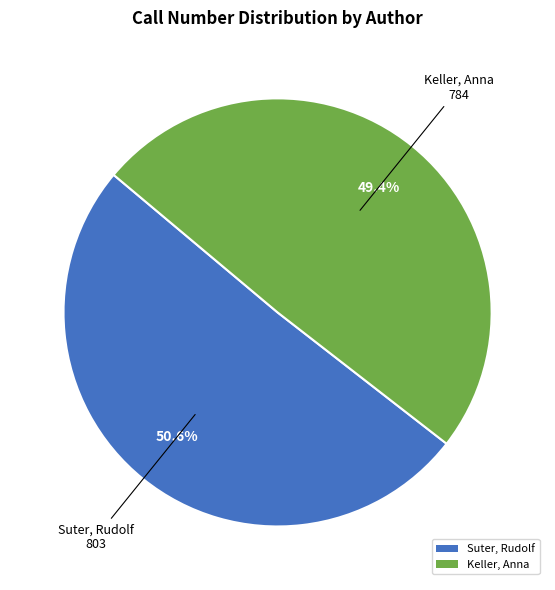

How many segments does this pie chart have?

2